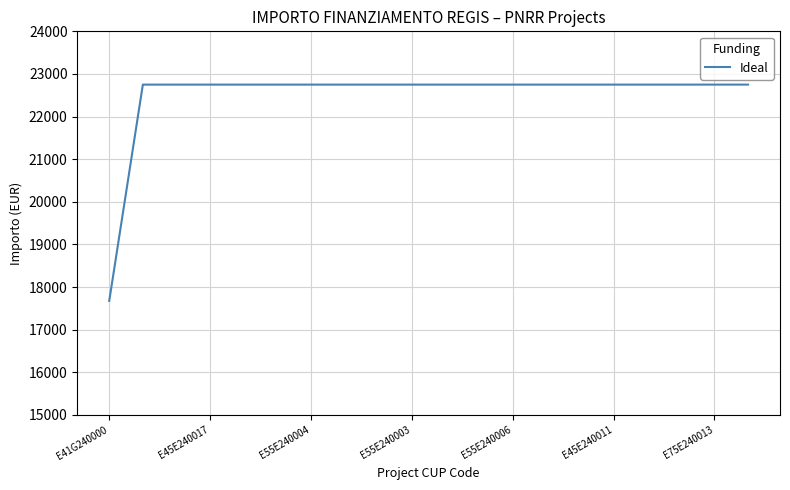

What is the average value?

22496.2